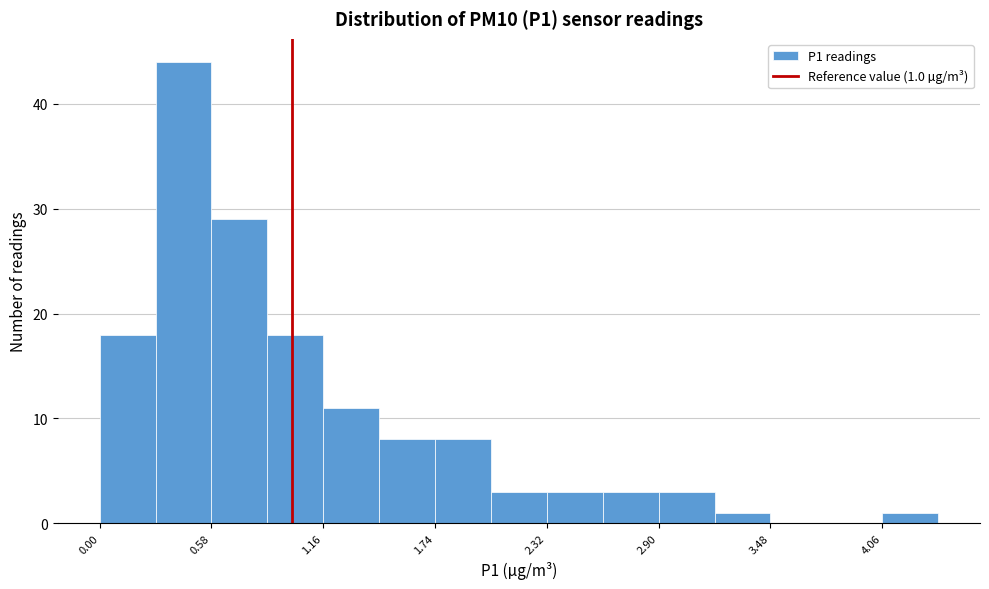

Read against the x-axis, roughly where is the centre of the tallest bar?

0.4